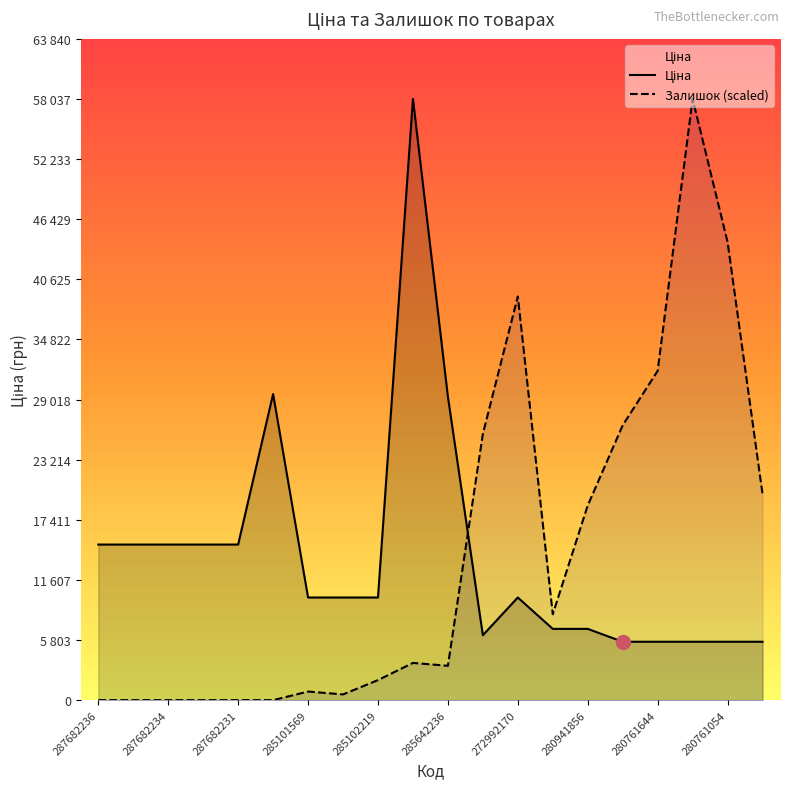

In Ціна, how many points are lower than both neighbors (excluding endpoints)?

1